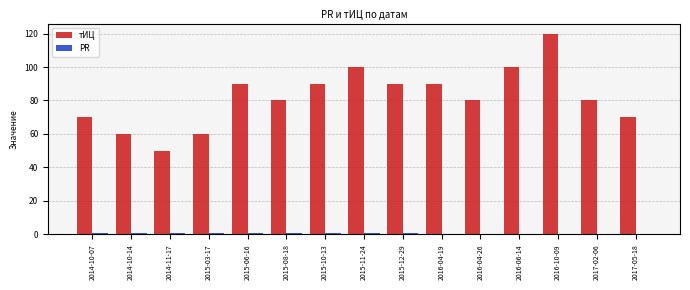

Is it true that тИЦ equals 162 at 2015-12-29?

False